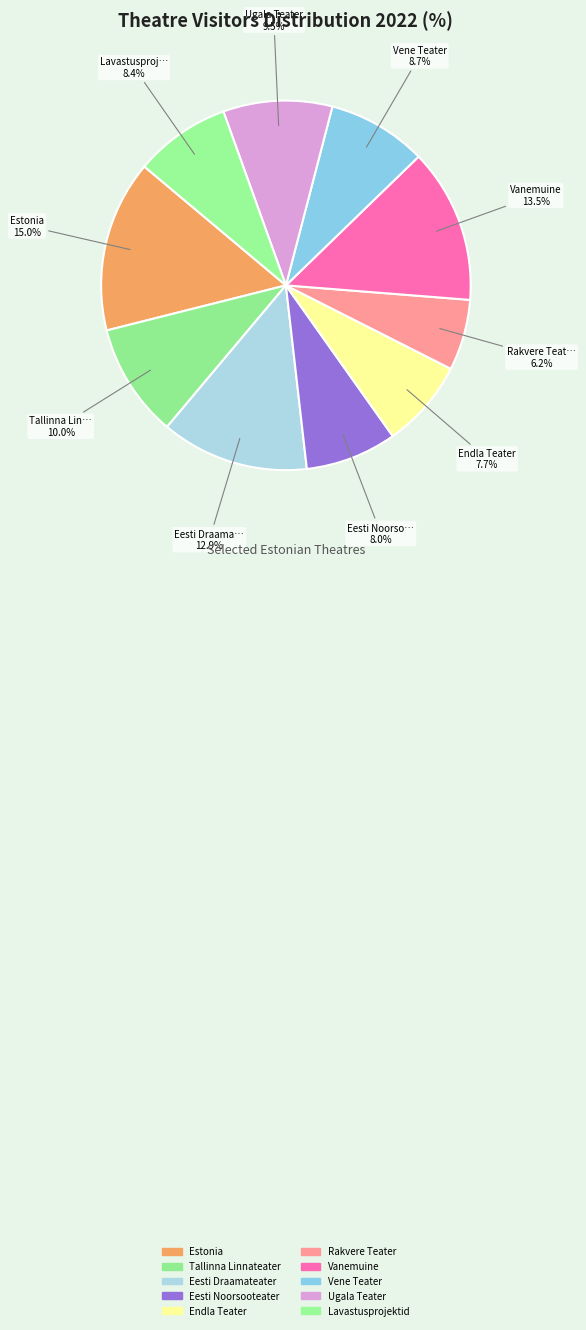

How many segments does this pie chart have?

10